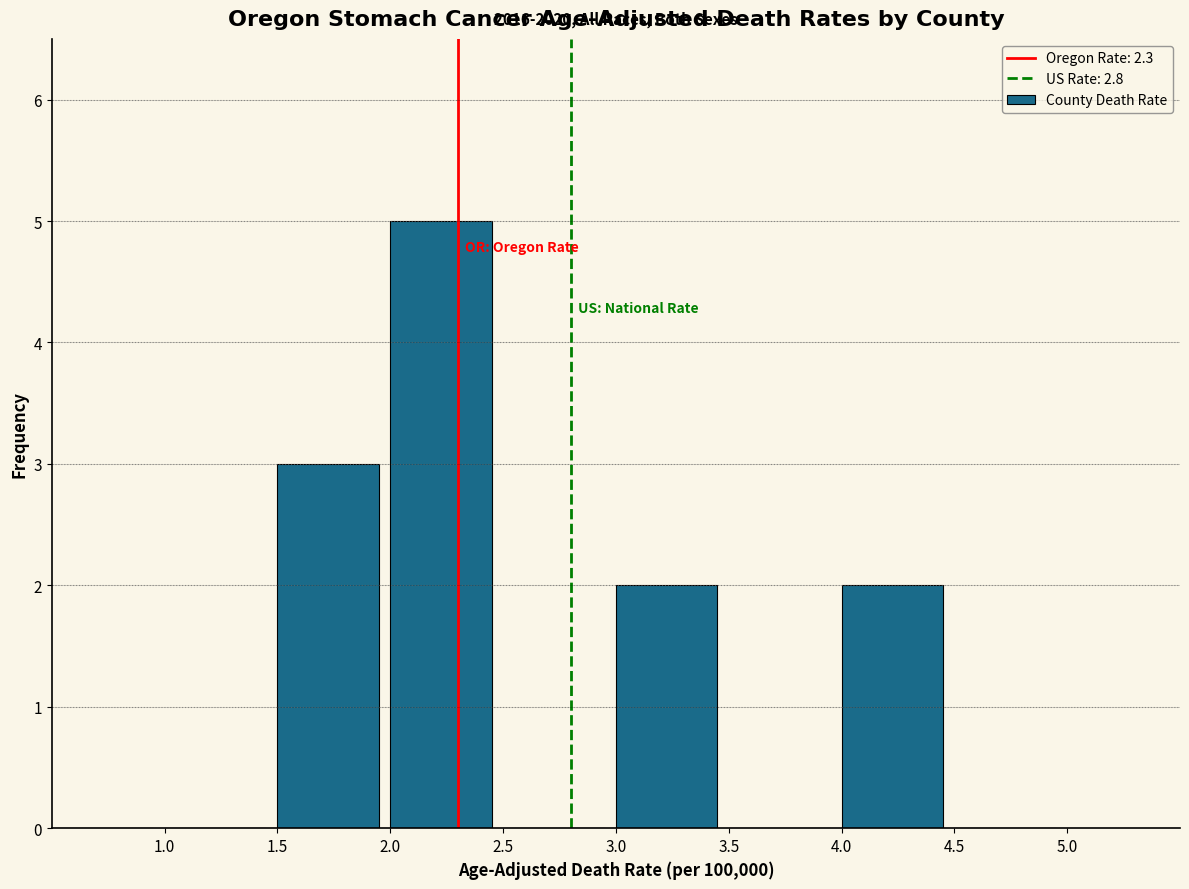

Which range on the x-axis has the tallest bar?

2.0 to 2.5